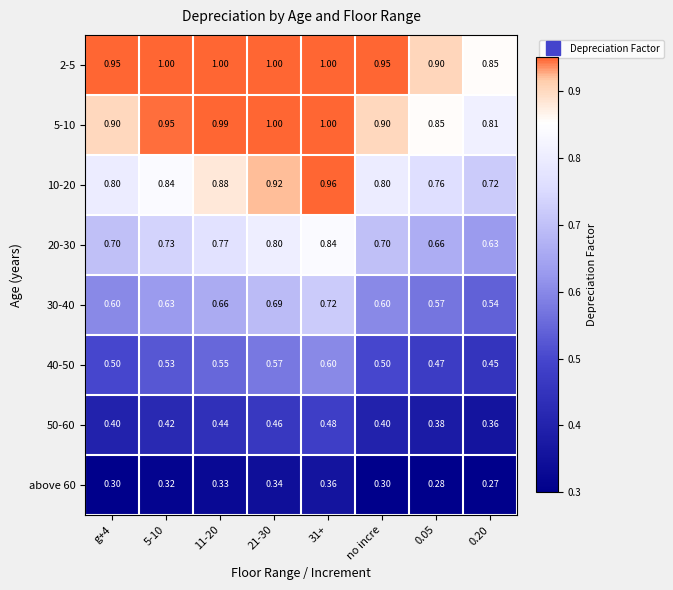

Is the value of 50-60 at 31+ greater than the value of 40-50 at 0.20?

Yes